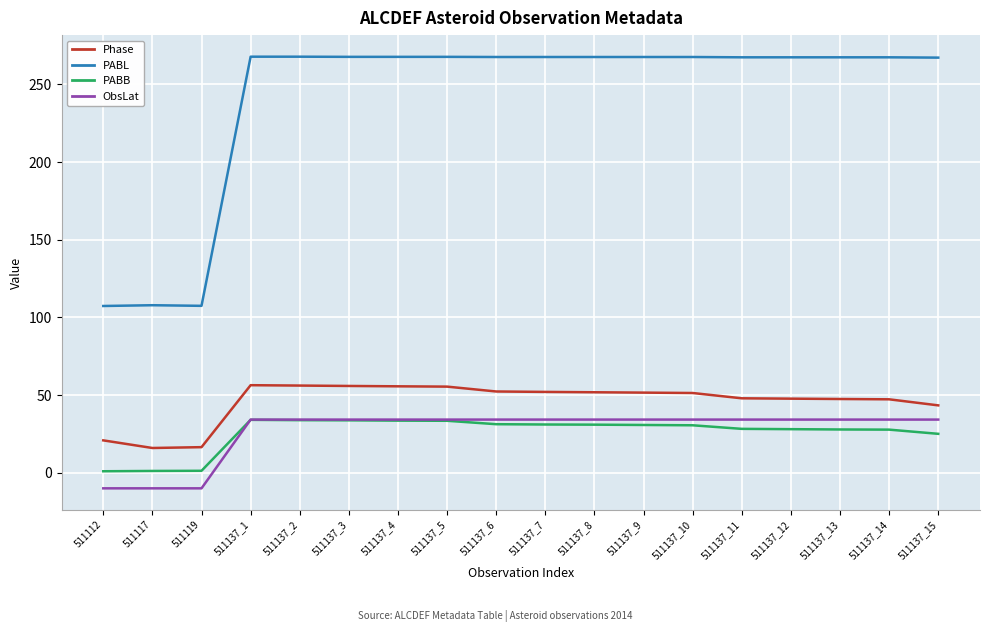

Is this an area chart (filled region under the line)?

No